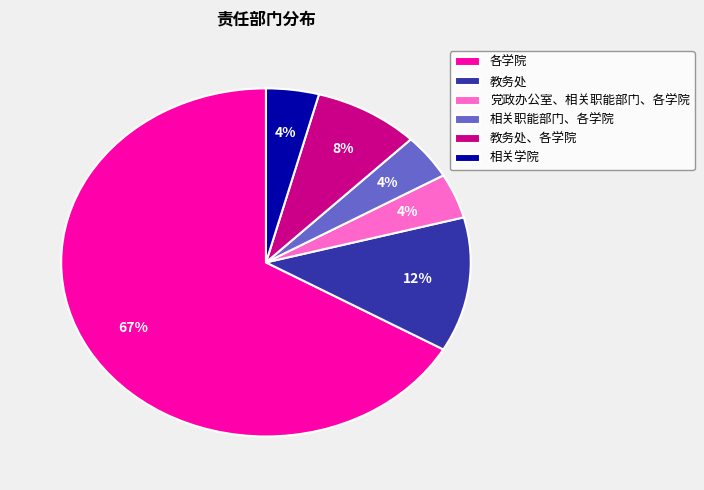

Combined, do 各学院 and 相关学院 account for over 50%?

Yes